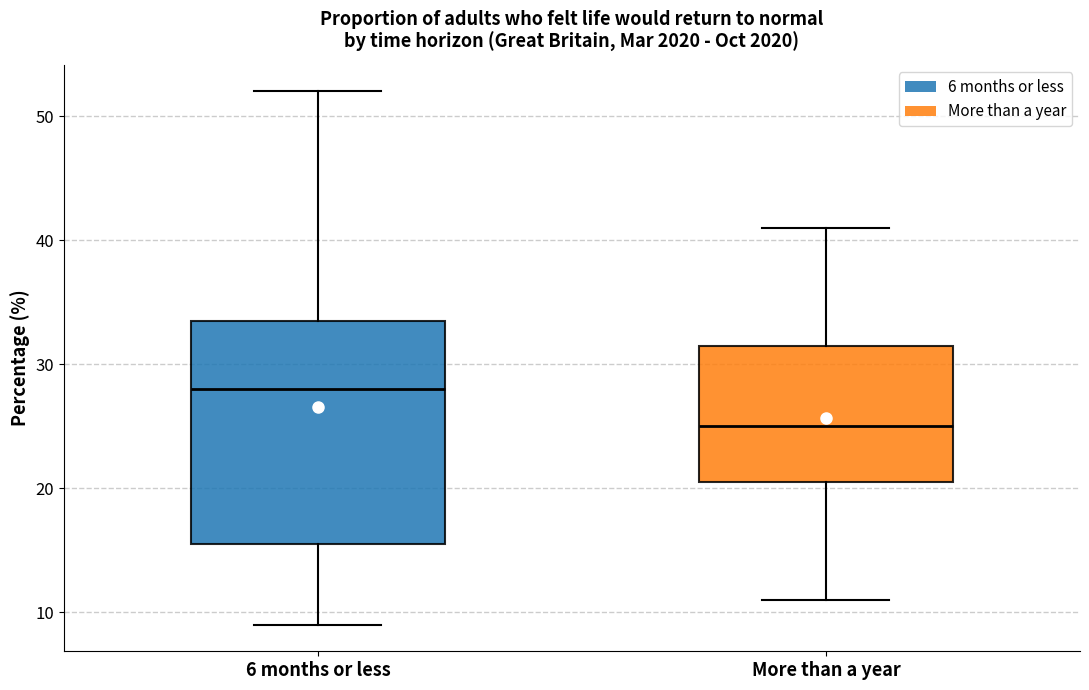

Which box is the tallest, from its lower edge to its upper edge?

6 months or less